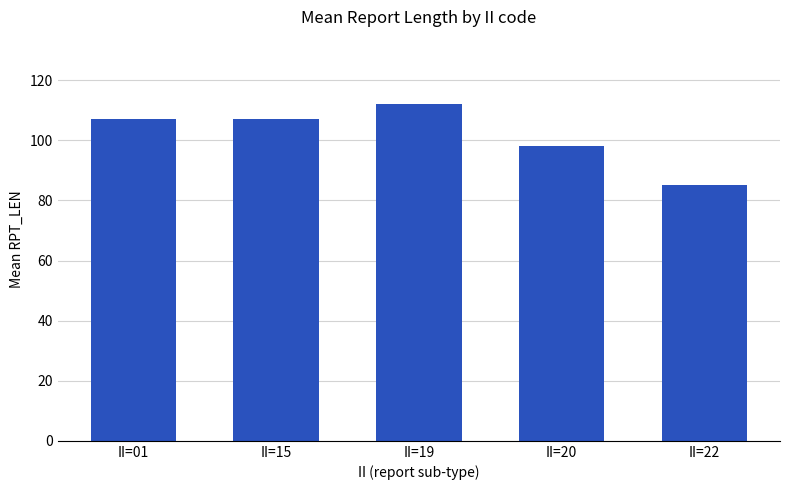

Does the chart contain any negative values?

No